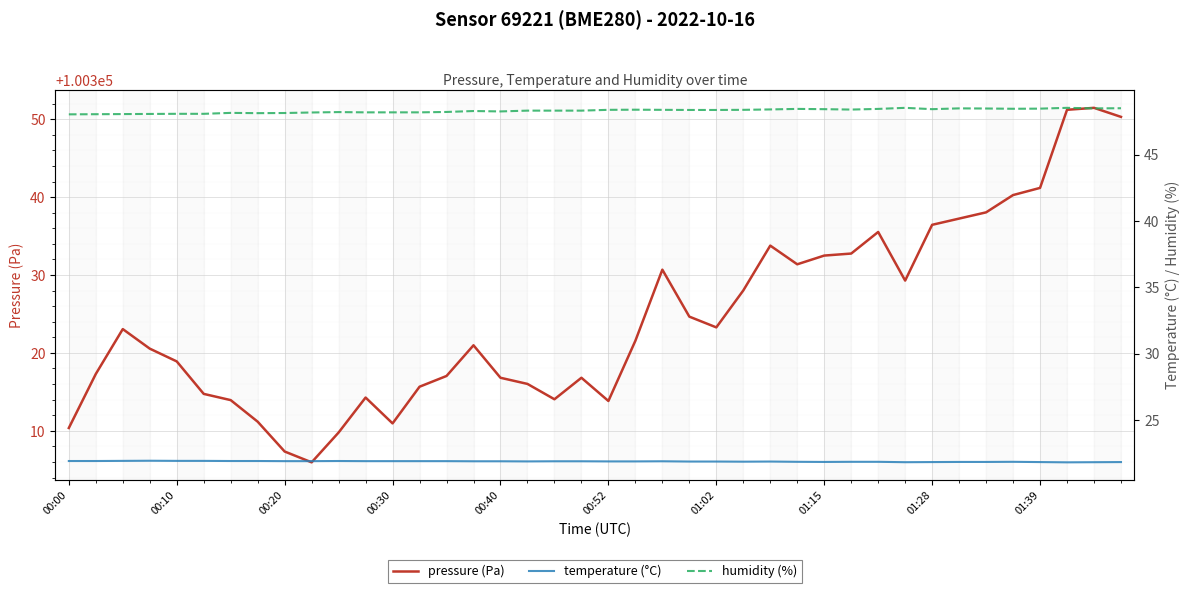

What is the value of the pressure (Pa) point at the 38th from the left?

100351.2